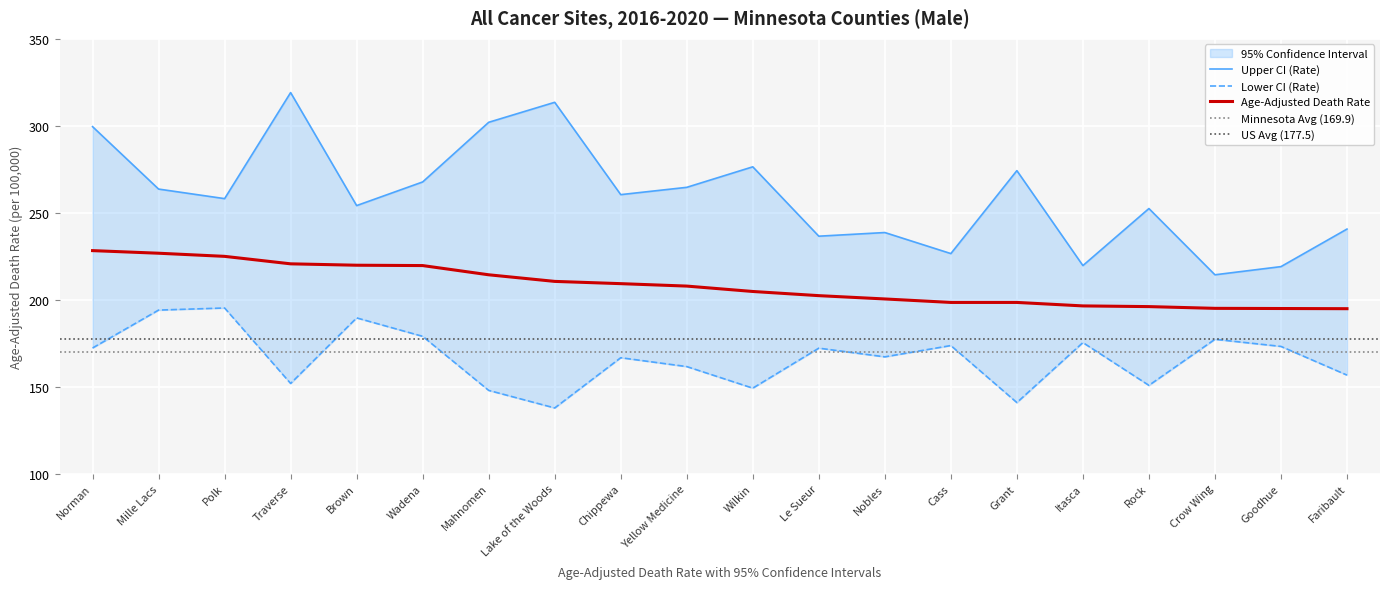

Reading left to right, what are all the values shown in this chart?

Age-Adjusted Death Rate: Norman=228.2	Mille Lacs=226.7	Polk=224.9	Traverse=220.6	Brown=219.8	Wadena=219.6	Mahnomen=214.3	Lake of the Woods=210.5	Chippewa=209.2	Yellow Medicine=207.8	Wilkin=204.7	Le Sueur=202.3	Nobles=200.4	Cass=198.4	Grant=198.4	Itasca=196.4	Rock=196.0	Crow Wing=195.0	Goodhue=194.9	Faribault=194.8
Lower CI (Rate): Norman=172.2	Mille Lacs=194.0	Polk=195.2	Traverse=151.8	Brown=189.5	Wadena=178.9	Mahnomen=147.8	Lake of the Woods=137.7	Chippewa=166.6	Yellow Medicine=161.5	Wilkin=149.1	Le Sueur=172.1	Nobles=167.1	Cass=173.6	Grant=140.8	Itasca=175.3	Rock=150.7	Crow Wing=177.2	Goodhue=173.1	Faribault=156.6
Upper CI (Rate): Norman=299.5	Mille Lacs=263.6	Polk=258.1	Traverse=319.1	Brown=254.1	Wadena=267.7	Mahnomen=302.0	Lake of the Woods=313.5	Chippewa=260.4	Yellow Medicine=264.6	Wilkin=276.4	Le Sueur=236.5	Nobles=238.6	Cass=226.5	Grant=274.2	Itasca=219.6	Rock=252.4	Crow Wing=214.3	Goodhue=219.0	Faribault=240.6